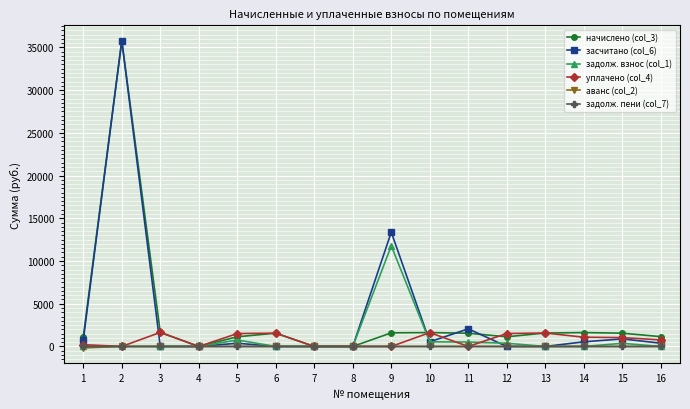

What are all the series names shown in the legend?

начислено (col_3), засчитано (col_6), задолж. взнос (col_1), уплачено (col_4), аванс (col_2), задолж. пени (col_7)